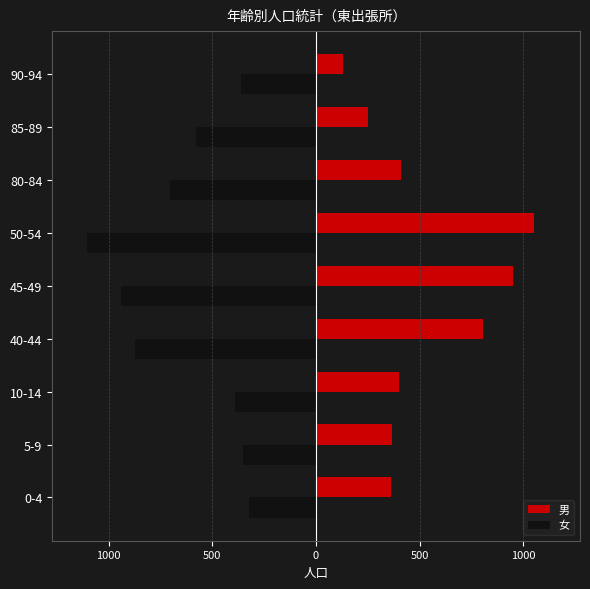

What are all the series names shown in the legend?

男, 女